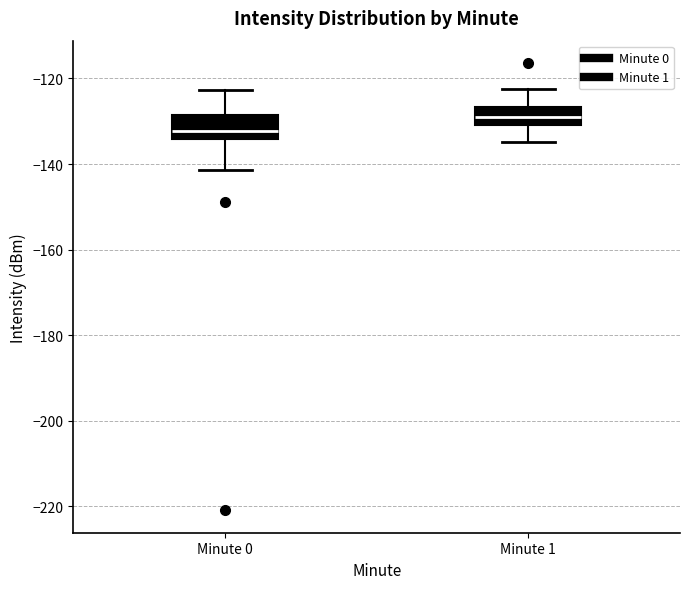

Where is the lower edge of the box for Minute 0 on the y-axis? The values are not printed on the chart, so give them approximately, as read against the axis.

-134